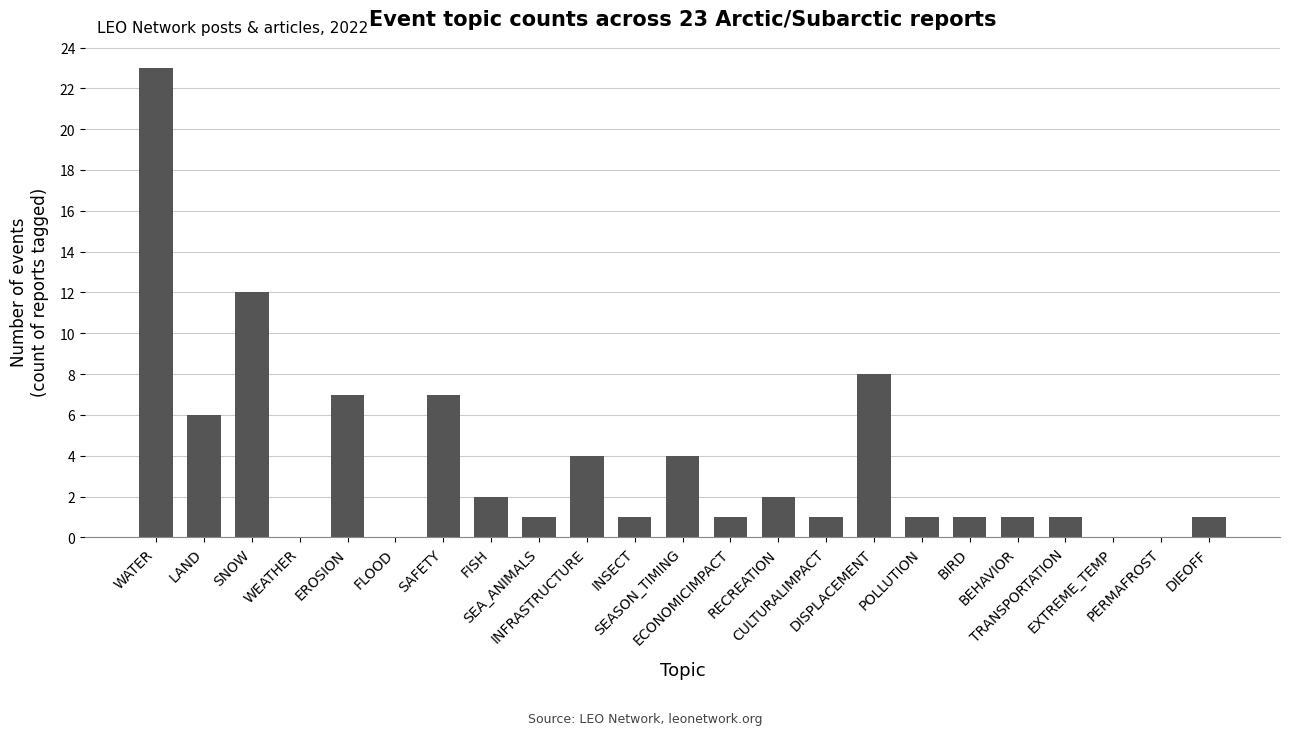

What is the average value?

4